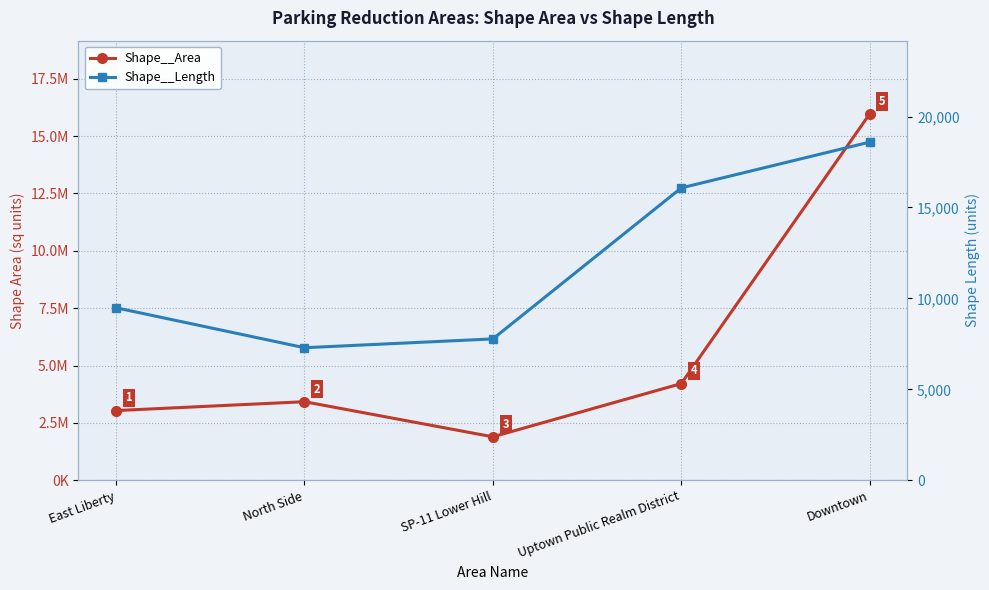

What is the sum of all Shape__Area values?

28530083.3